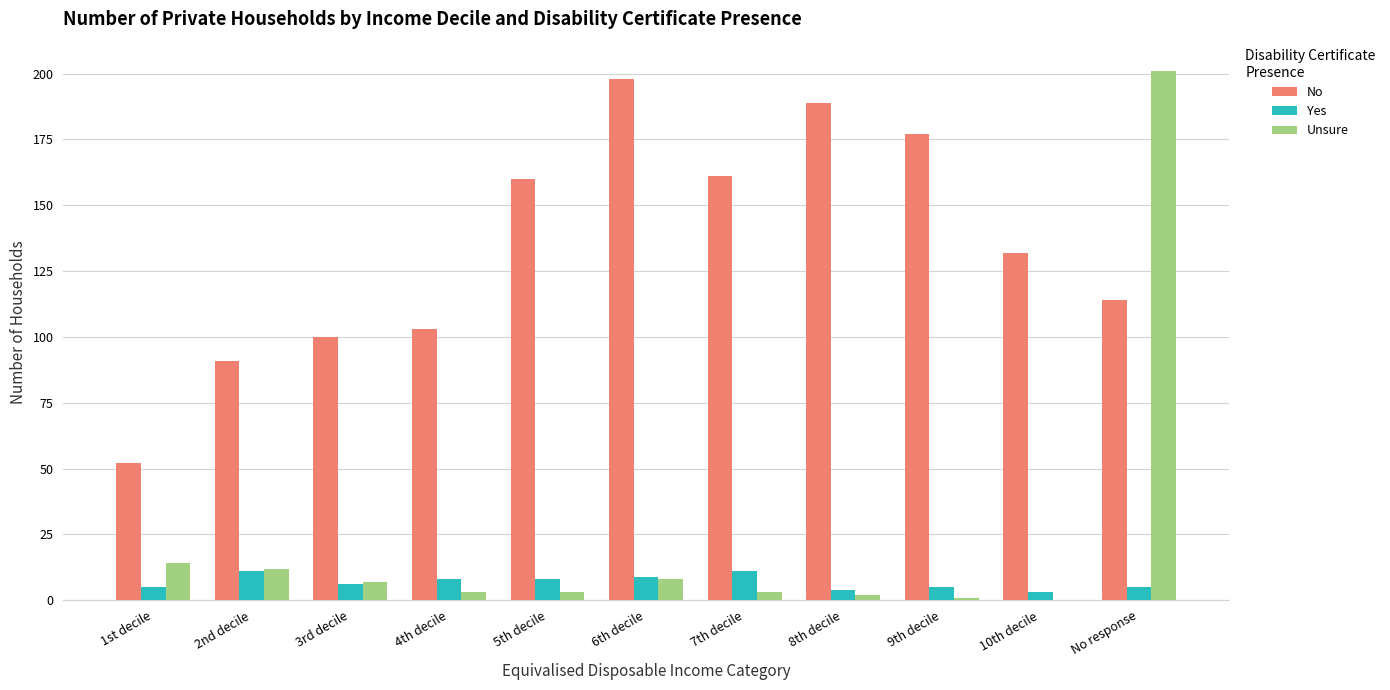

Reading left to right, transcribe all the data shown in this chart.

No: 1st decile=52	2nd decile=91	3rd decile=100	4th decile=103	5th decile=160	6th decile=198	7th decile=161	8th decile=189	9th decile=177	10th decile=132	No response=114
Yes: 1st decile=5	2nd decile=11	3rd decile=6	4th decile=8	5th decile=8	6th decile=9	7th decile=11	8th decile=4	9th decile=5	10th decile=3	No response=5
Unsure: 1st decile=14	2nd decile=12	3rd decile=7	4th decile=3	5th decile=3	6th decile=8	7th decile=3	8th decile=2	9th decile=1	10th decile=0	No response=201